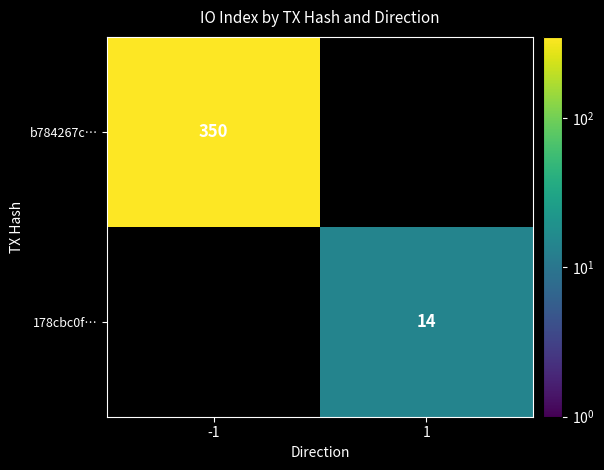

At how many categories does at least one series exceed 160?

1